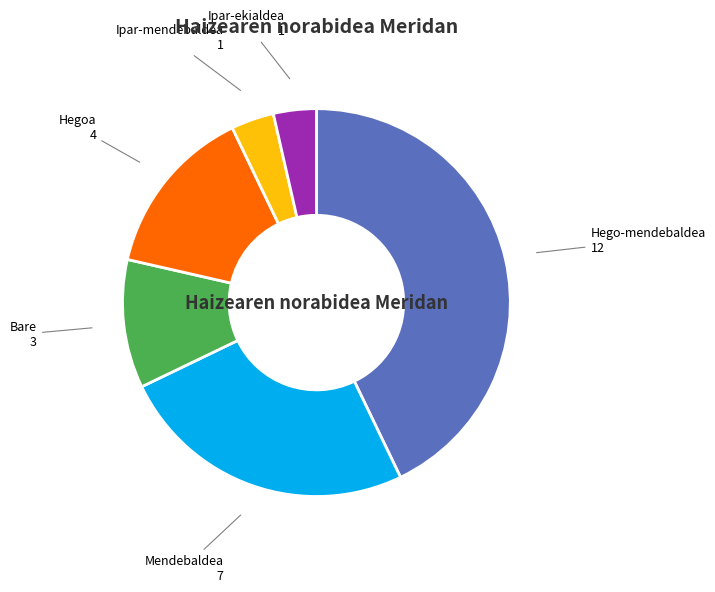

Which slice is the largest?

Hego-mendebaldea